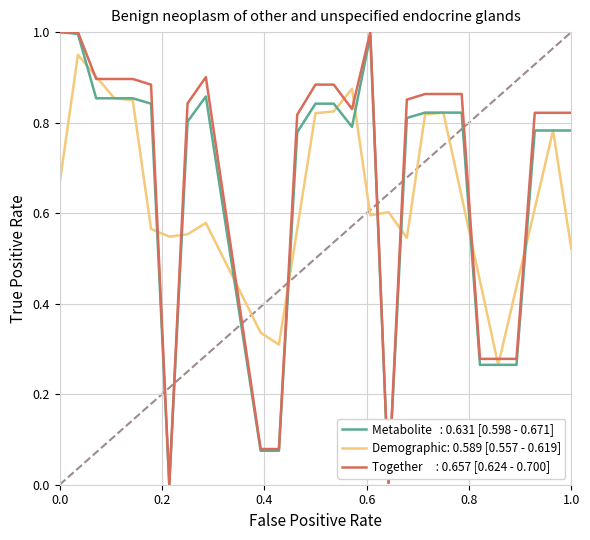

Is this an area chart (filled region under the line)?

No